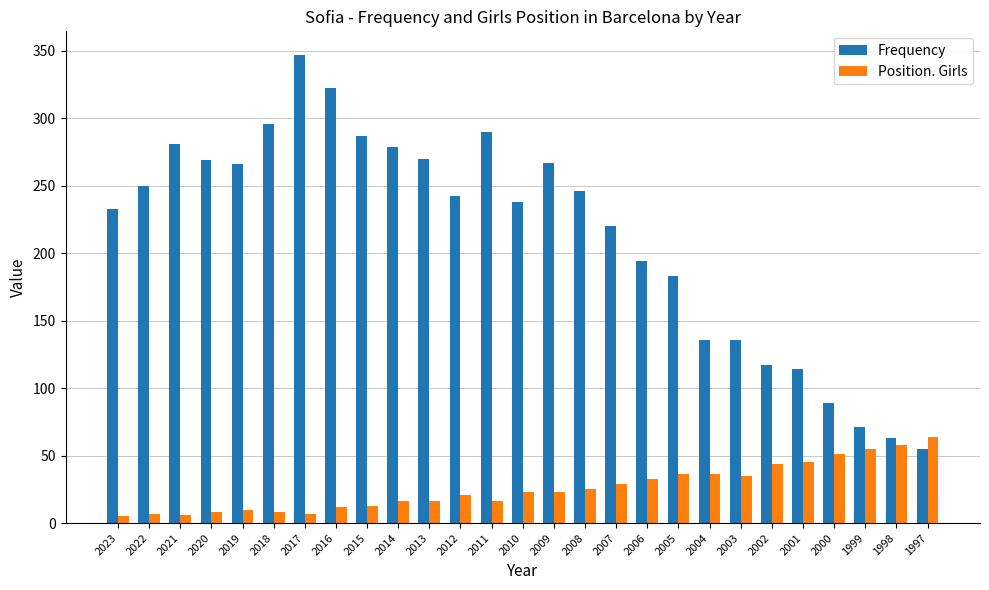

Is the value of Frequency at 2008 greater than the value of Position. Girls at 2018?

Yes